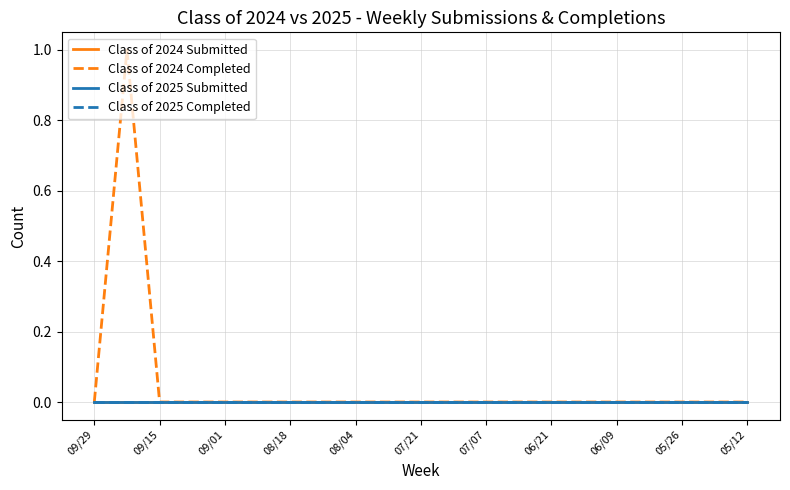

True or false: Class of 2025 Completed and Class of 2025 Submitted cross at least once.

False